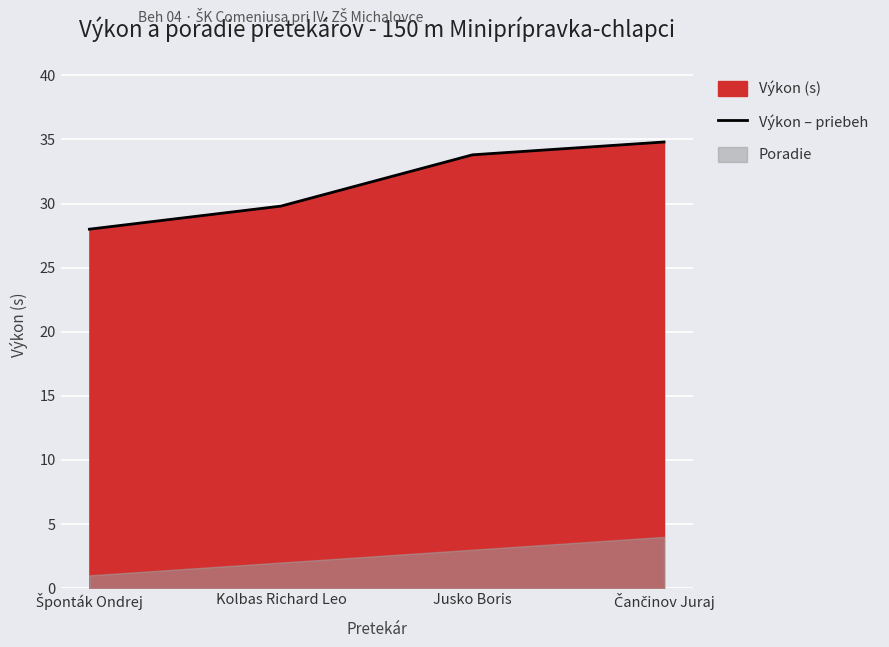

At which category does the chart reach its minimum across all series?

Šponták Ondrej